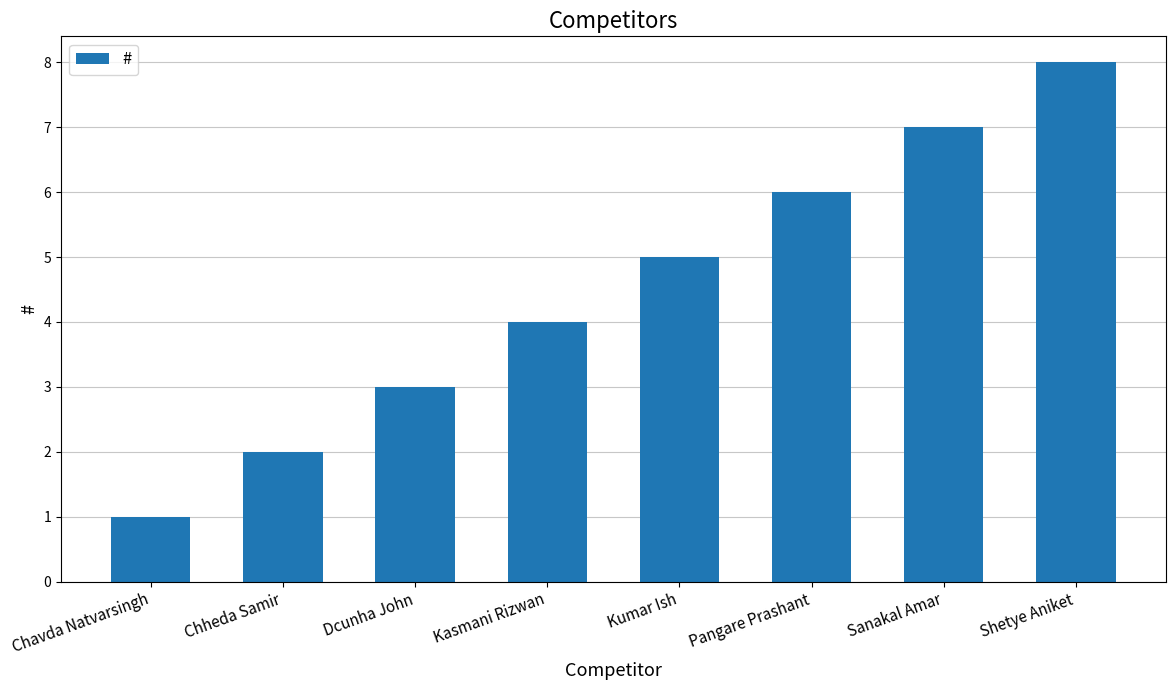

What is the approximate value at Kumar Ish?

5